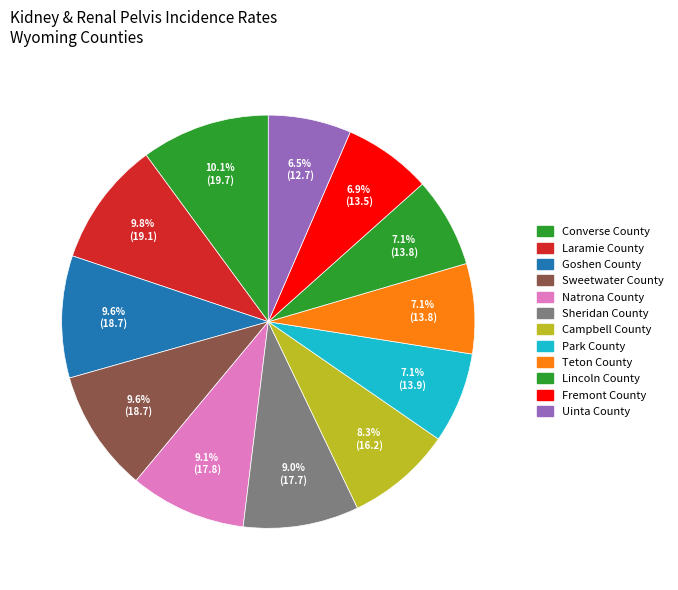

What percentage is the Sweetwater County slice, to the nearest percent?

10%